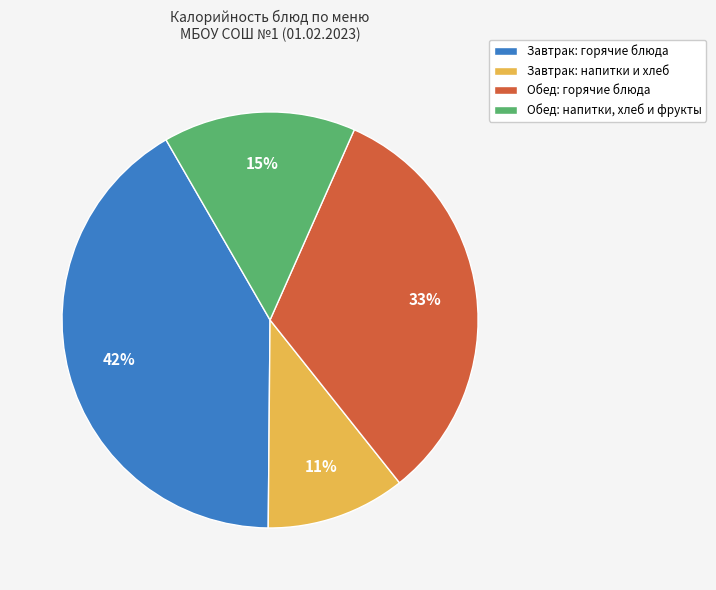

To the nearest percent, what portion does Обед: горячие блюда represent?

33%